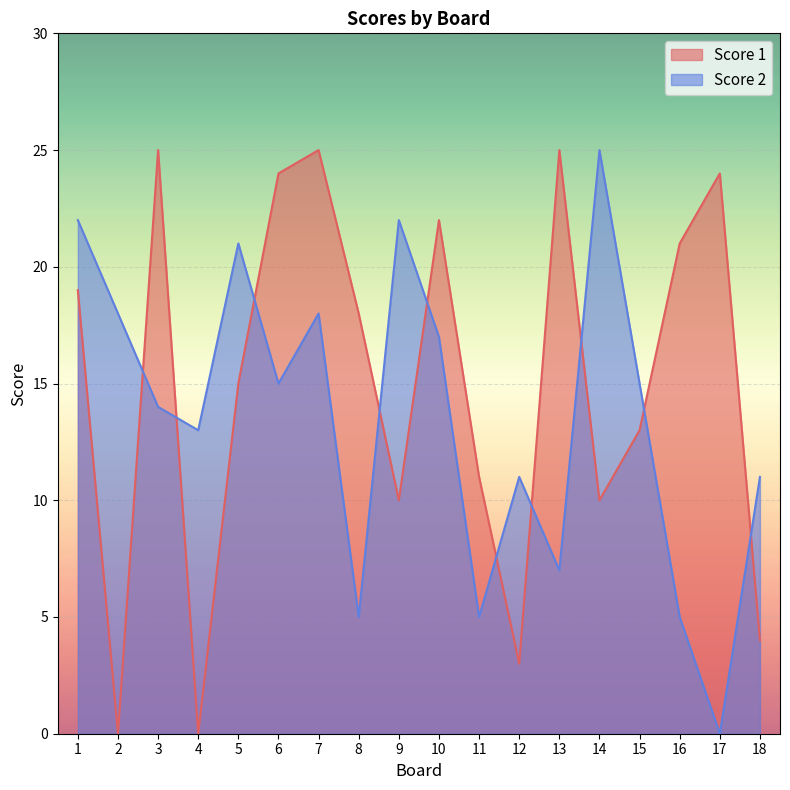

How many lines are shown in the chart?

2